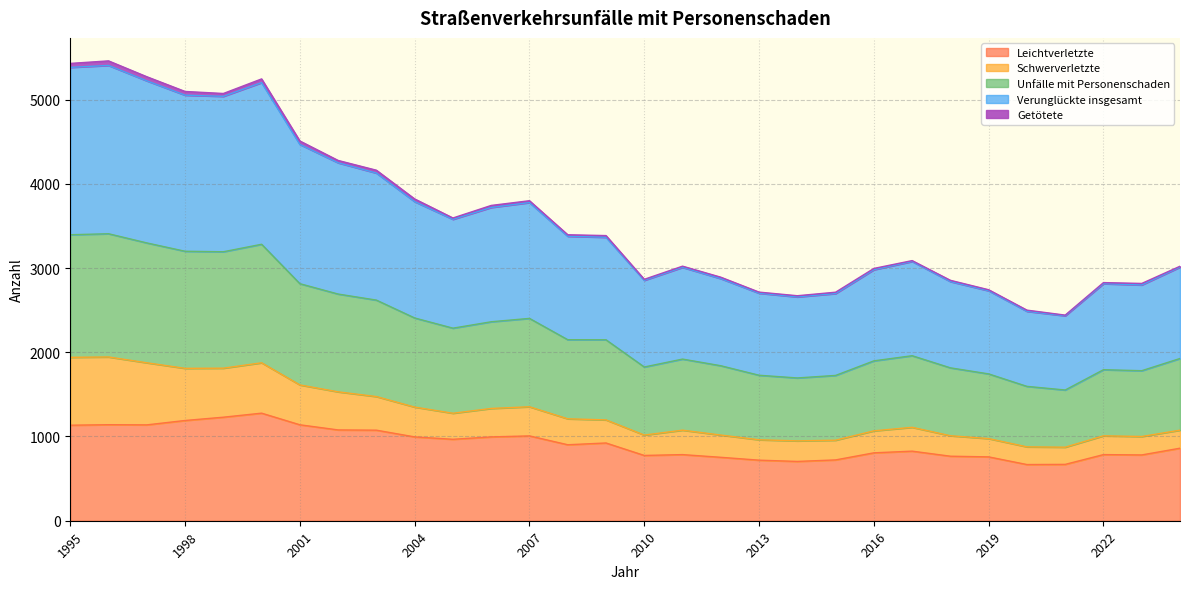

How many interior local peaks does the Verunglückte insgesamt series have?

6